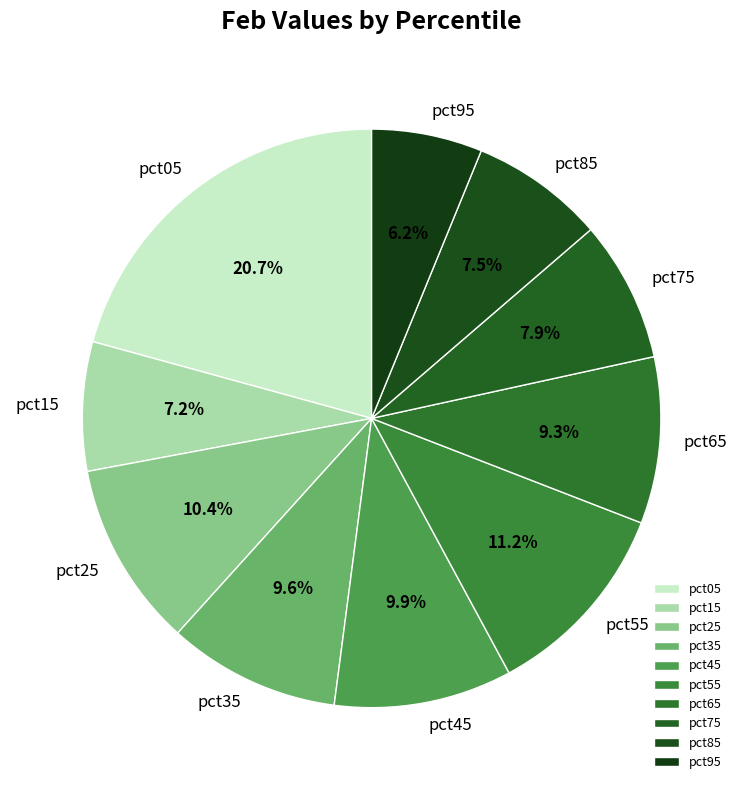

What is the largest slice in the pie chart?

pct05